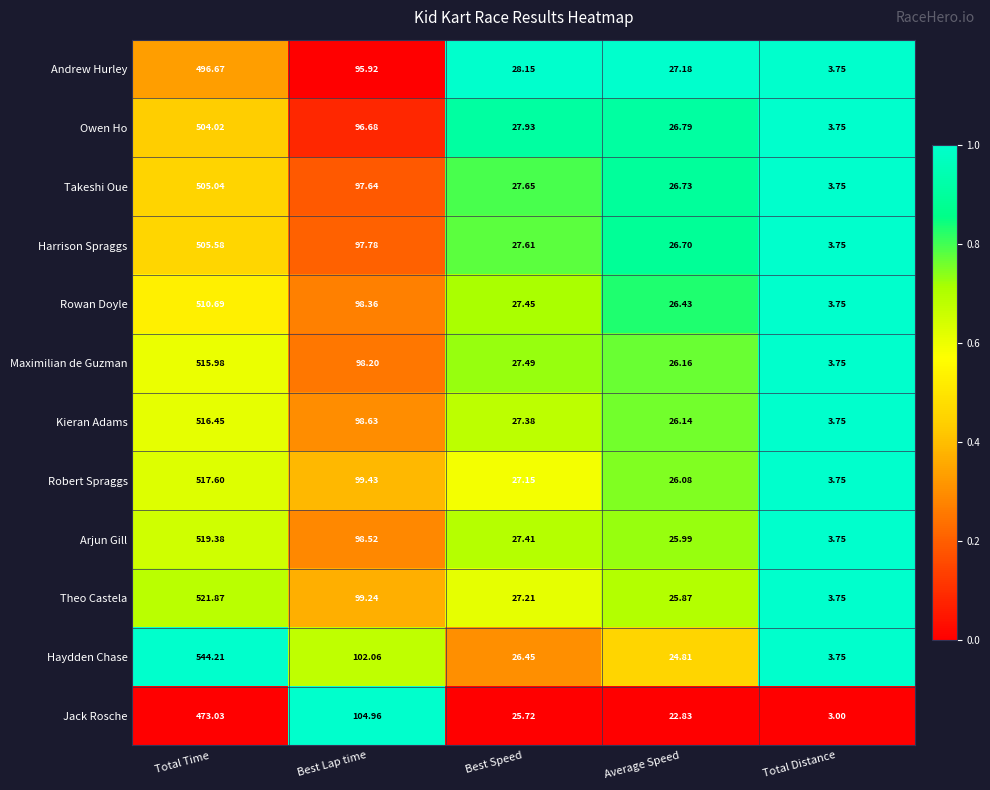

List the series in order of their peak value, lowest first.

Jack Rosche, Andrew Hurley, Owen Ho, Takeshi Oue, Harrison Spraggs, Rowan Doyle, Maximilian de Guzman, Kieran Adams, Robert Spraggs, Arjun Gill, Theo Castela, Haydden Chase